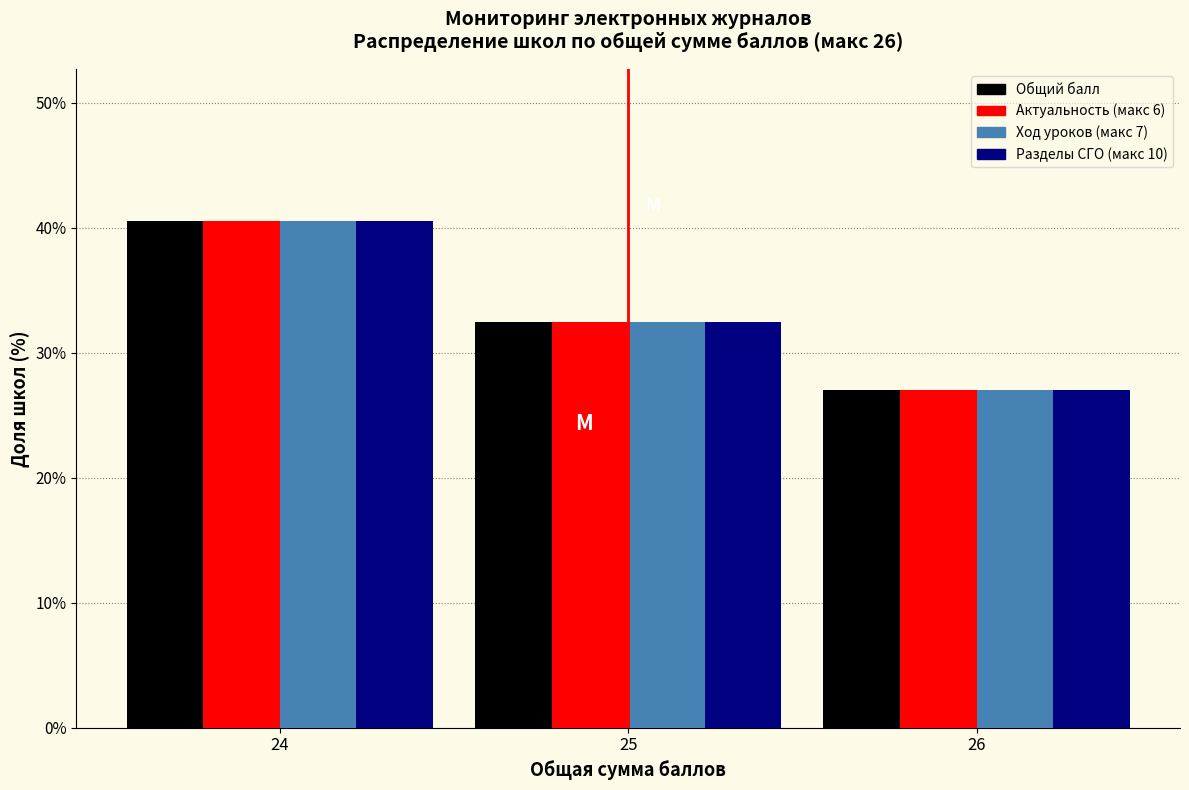

Reading left to right, extract all data points from this chart.

Общий балл: 24=40.5	25=32.4	26=27.0
Актуальность (макс 6): 24=40.5	25=32.4	26=27.0
Ход уроков (макс 7): 24=40.5	25=32.4	26=27.0
Разделы СГО (макс 10): 24=40.5	25=32.4	26=27.0